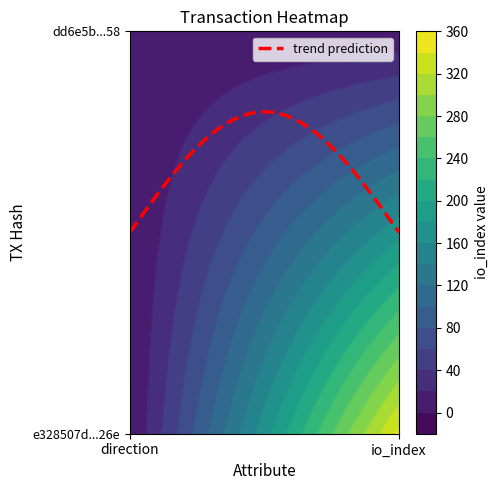

What is the difference between the highest and lowest values at 1?

343